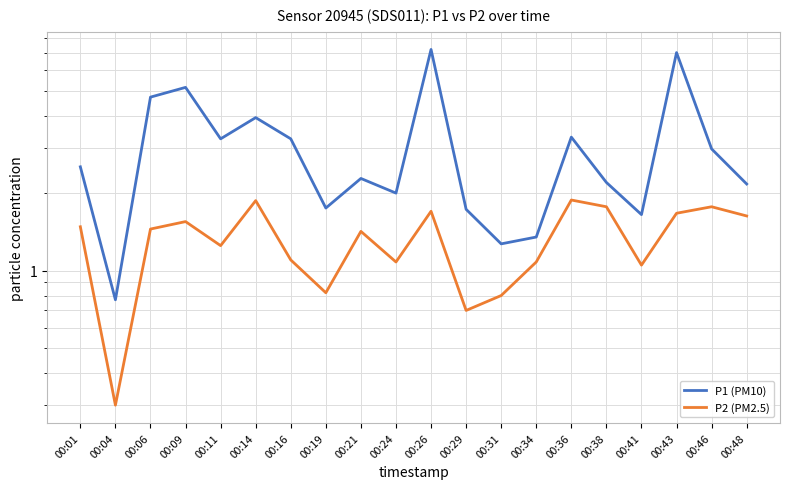

What is the difference between the highest and lowest values at 00:14?

2.1